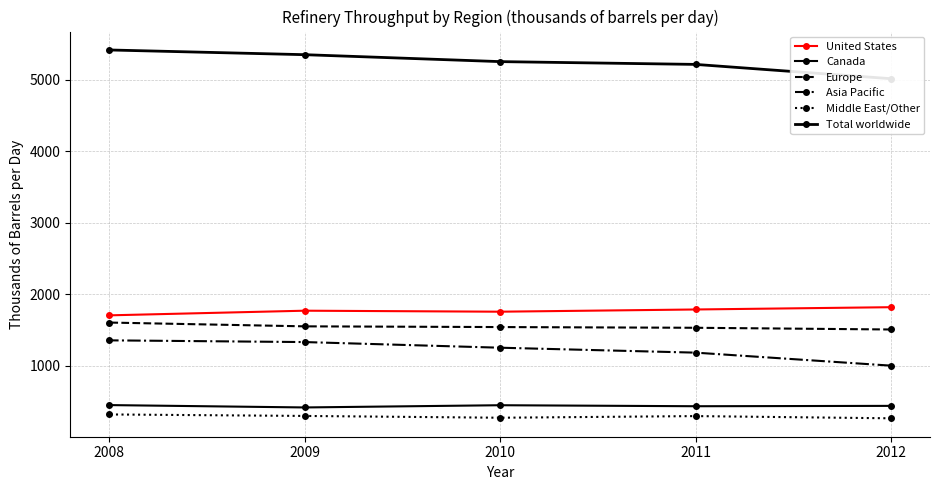

How many lines are shown in the chart?

6